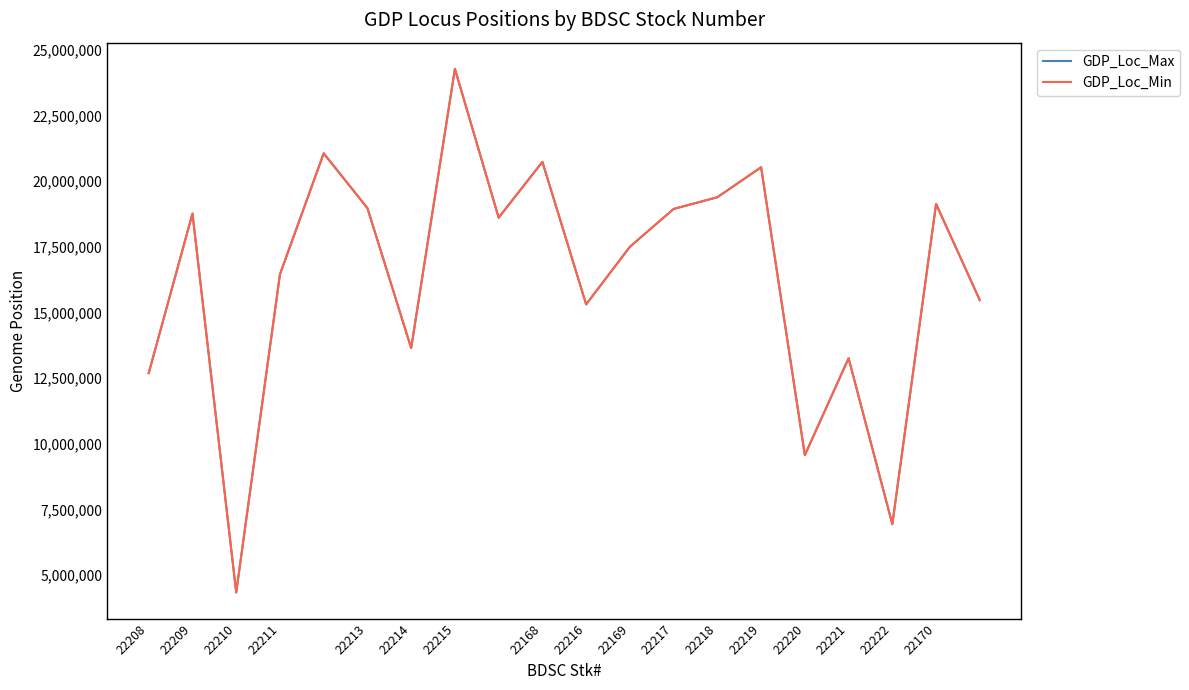

What is the minimum value for GDP_Loc_Max?

4346676